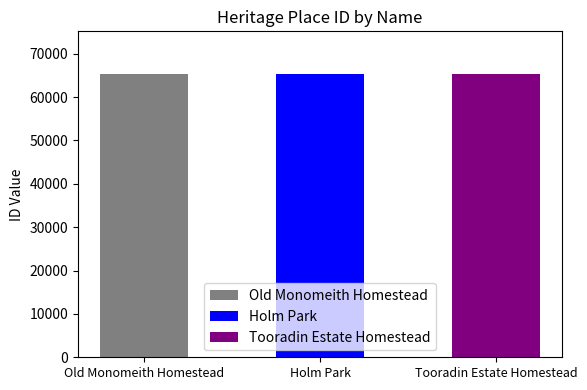

List the labels in order of value, largest first.

Tooradin Estate Homestead, Holm Park, Old Monomeith Homestead